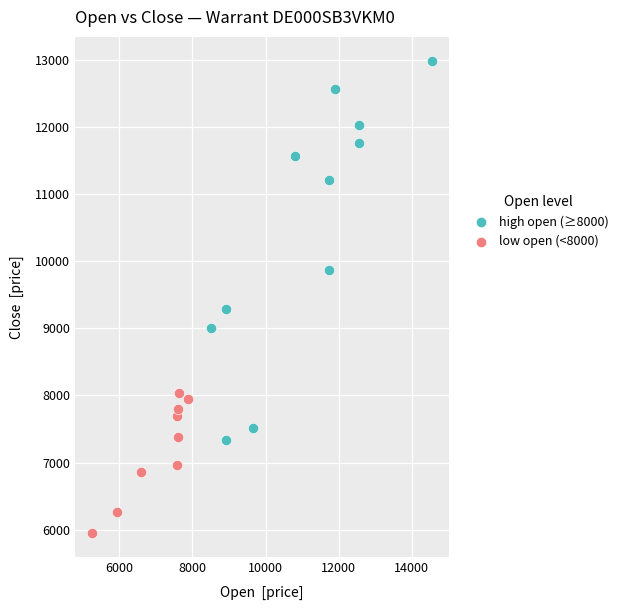

Which series contains the highest Y value?

high open (≥8000)